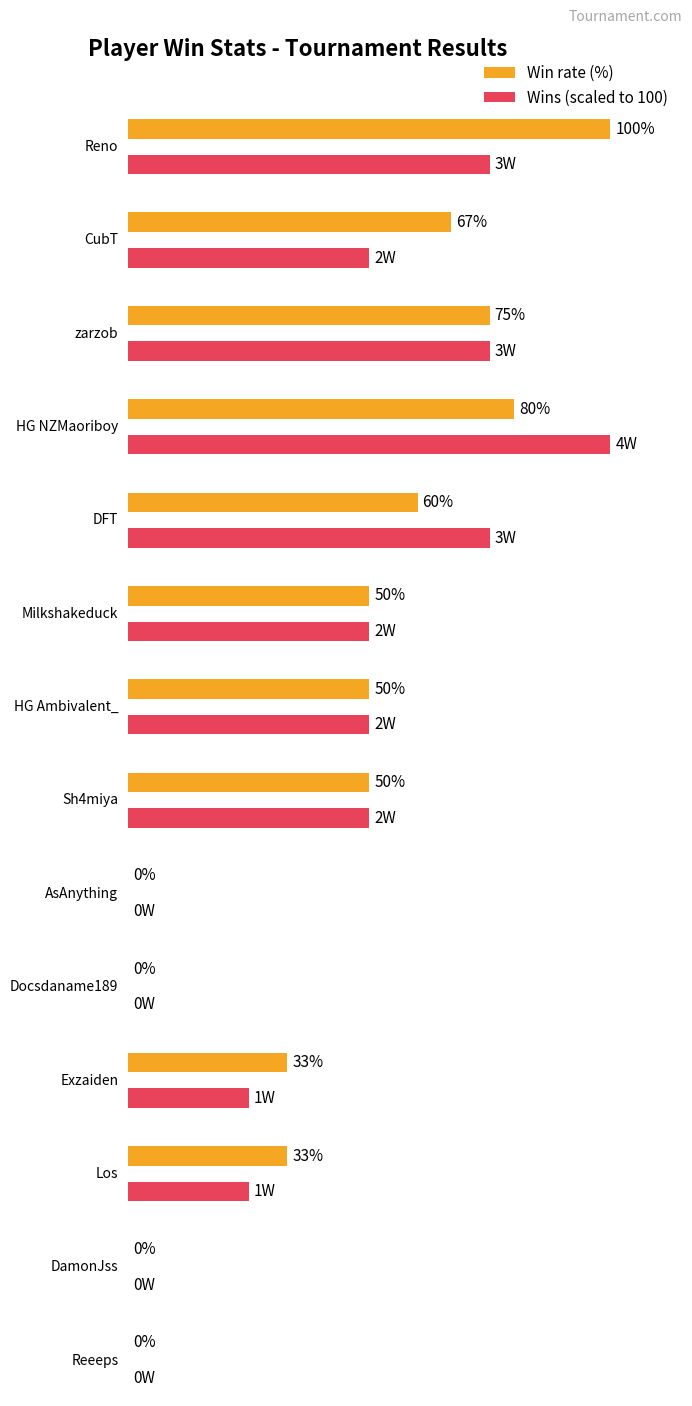

Does the chart contain stacked bars?

No